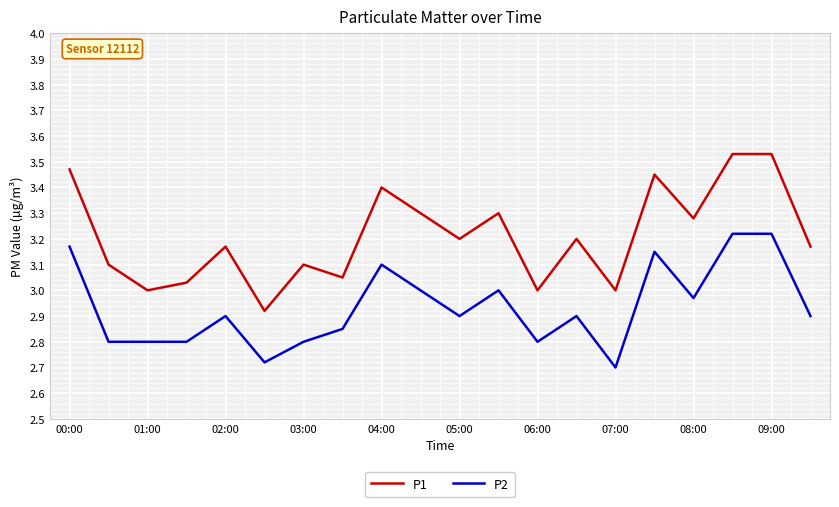

Rank the series by their average value, from lowest to highest.

P2, P1